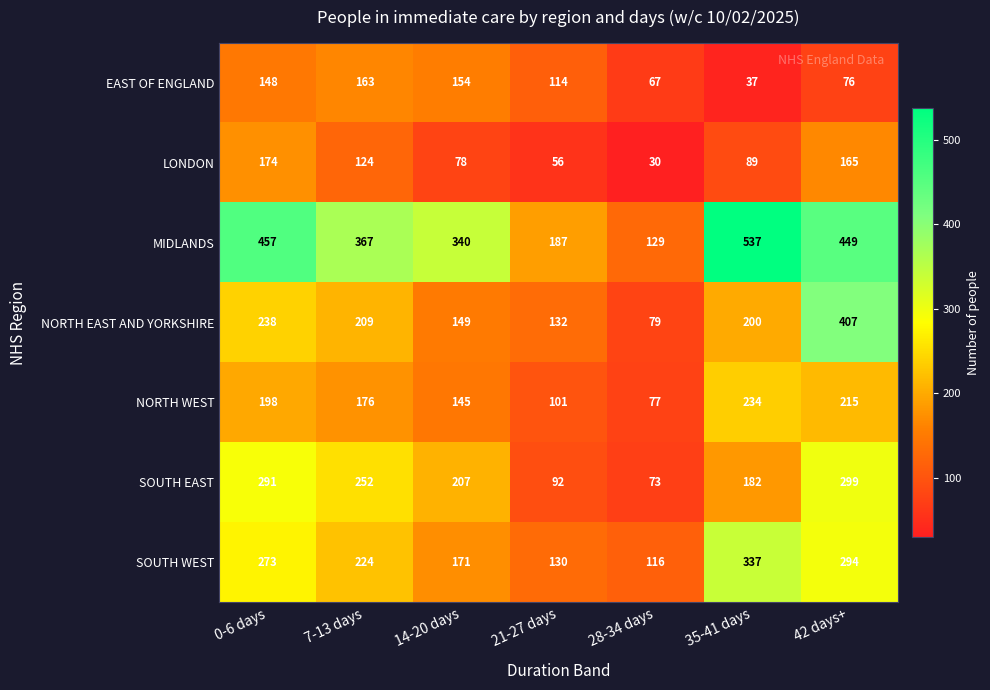

The value of EAST OF ENGLAND at 0-6 days is 84. True or false?

False